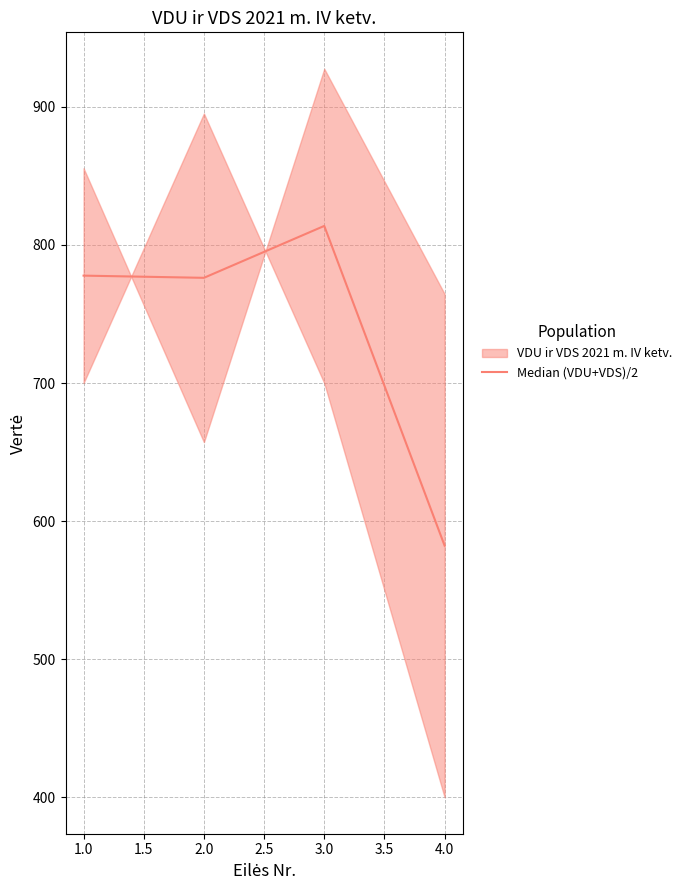

How many interior local peaks does the Median (VDU+VDS)/2 series have?

1